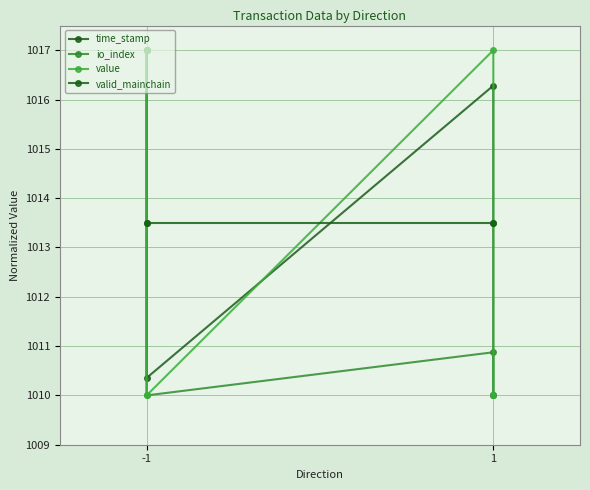

What is the value of the io_index point at the 2nd from the left?

1010.0